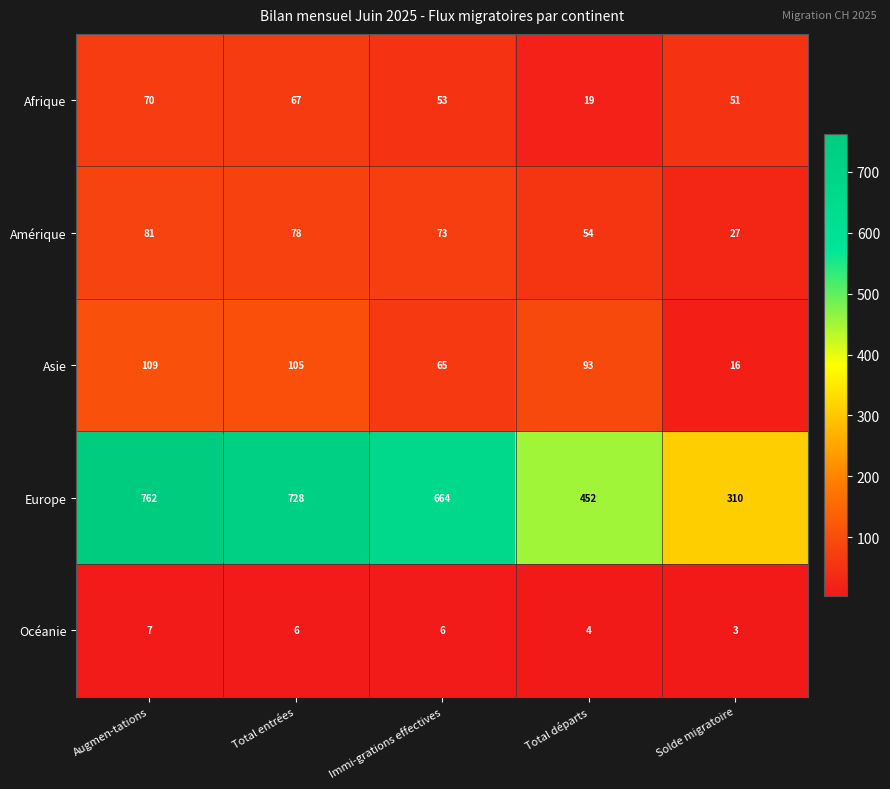

What is the difference between the highest and lowest values at Total entrées?

722